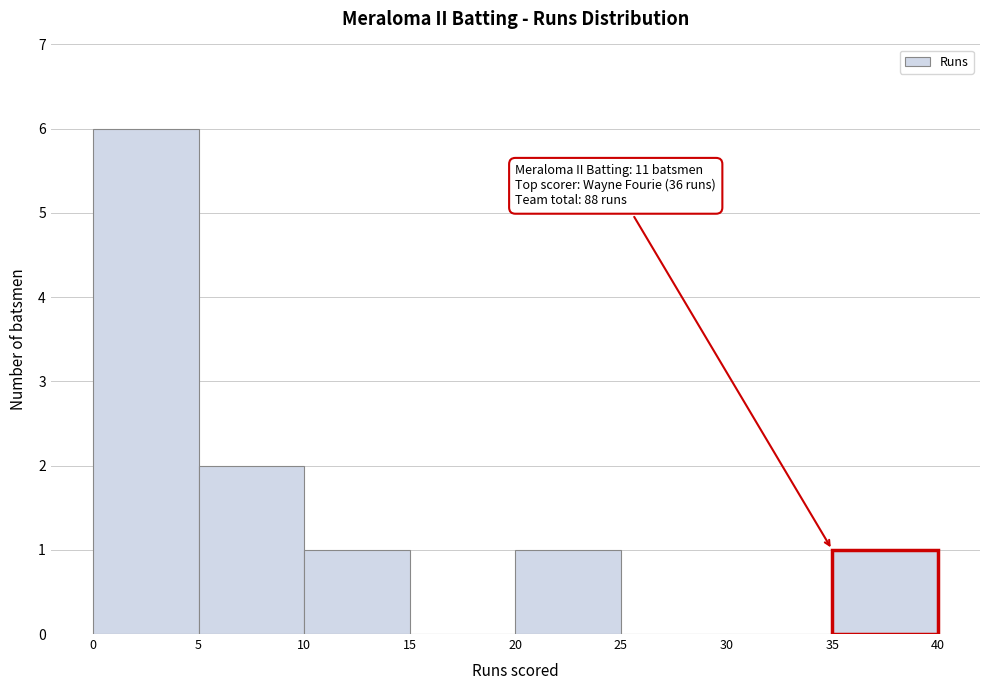

Which range on the x-axis has the tallest bar?

0 to 5